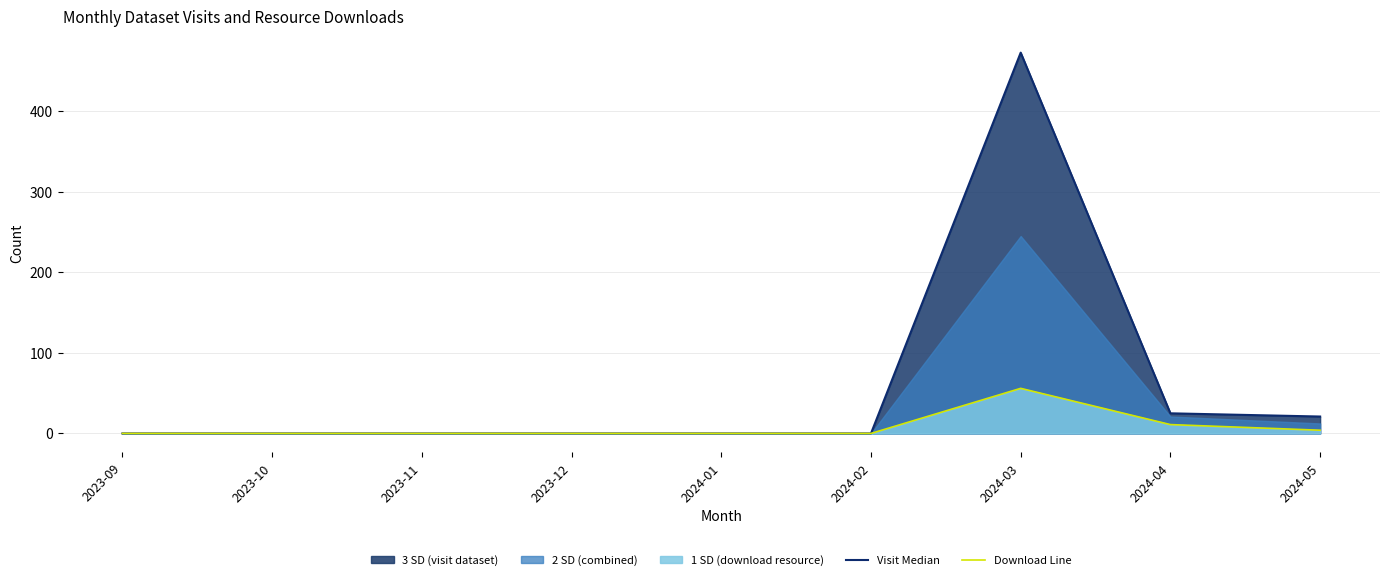

What is the difference between the second highest and second lowest values in the download line series?

11